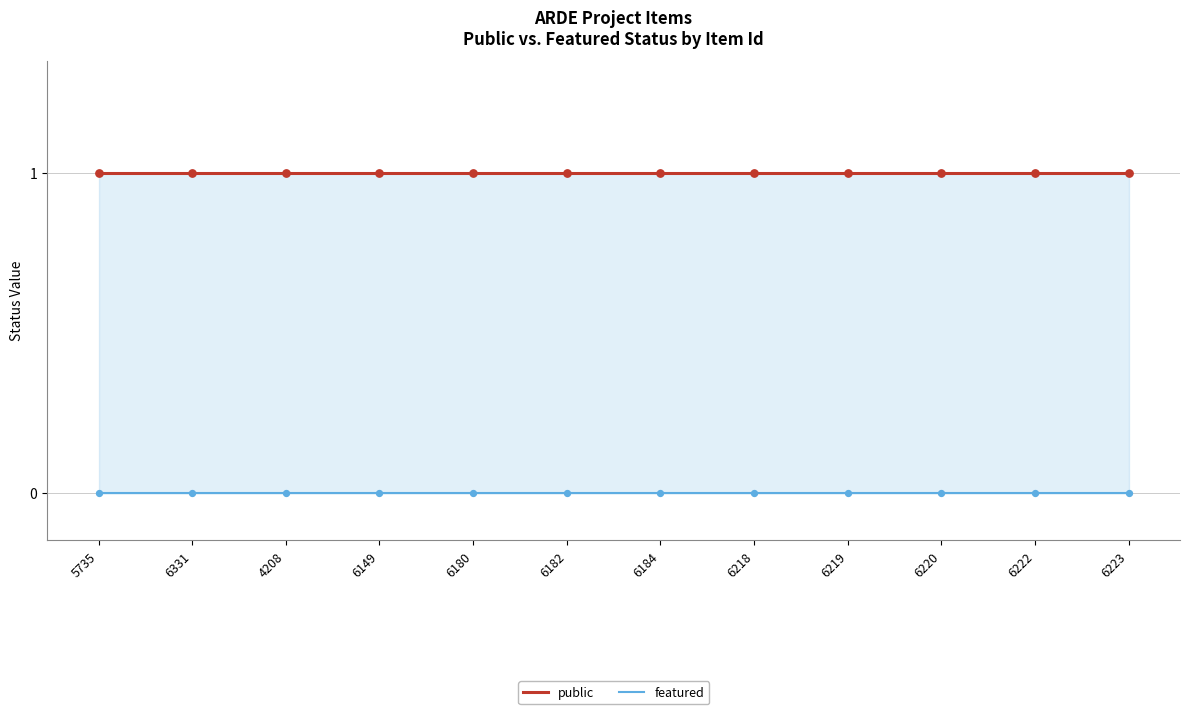

What is the total value across all series at 4208?

1